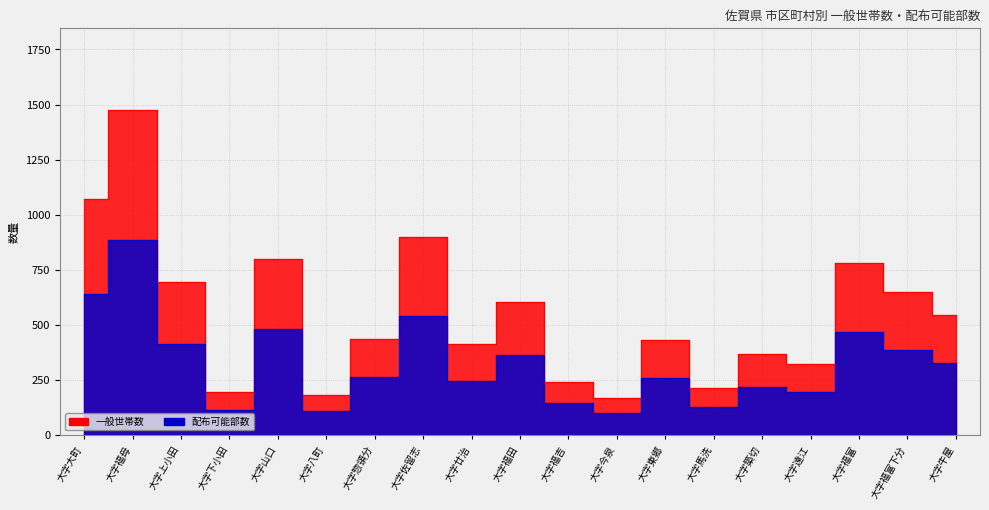

Is the value of 一般世帯数 at 大字福田 greater than the value of 配布可能部数 at 大字牛屋?

Yes